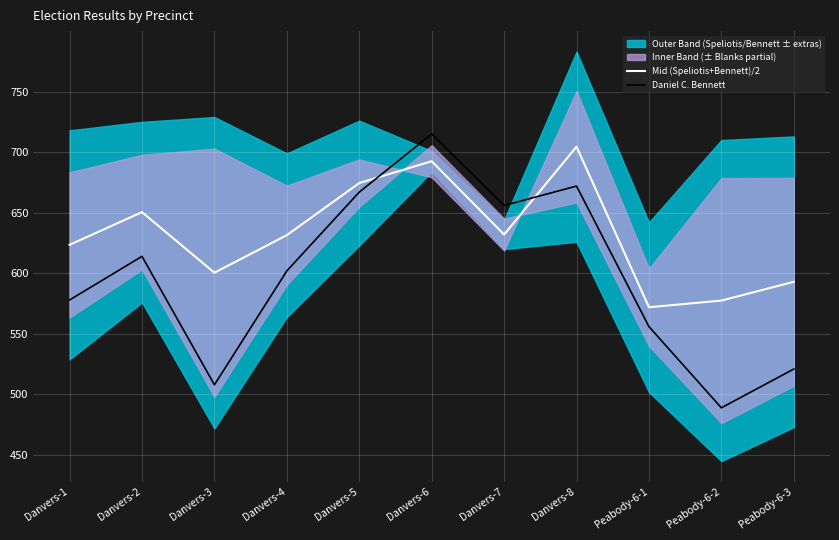

Read the Mid (Speliotis+Bennett)/2 value at Danvers-5.

674.5